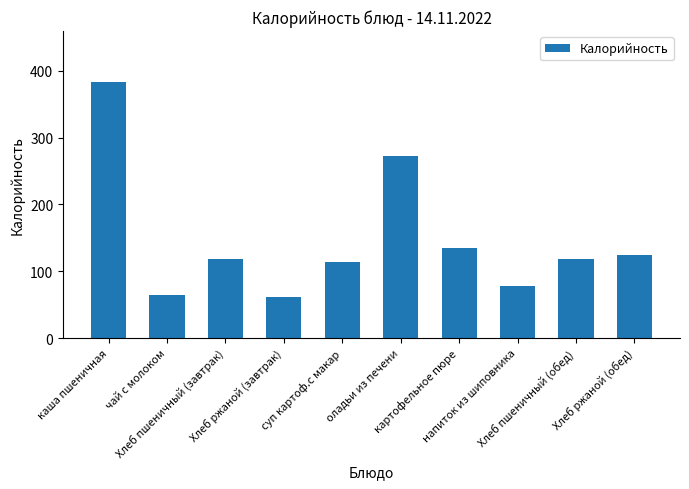

What is the value of the 5th bar from the left?

114